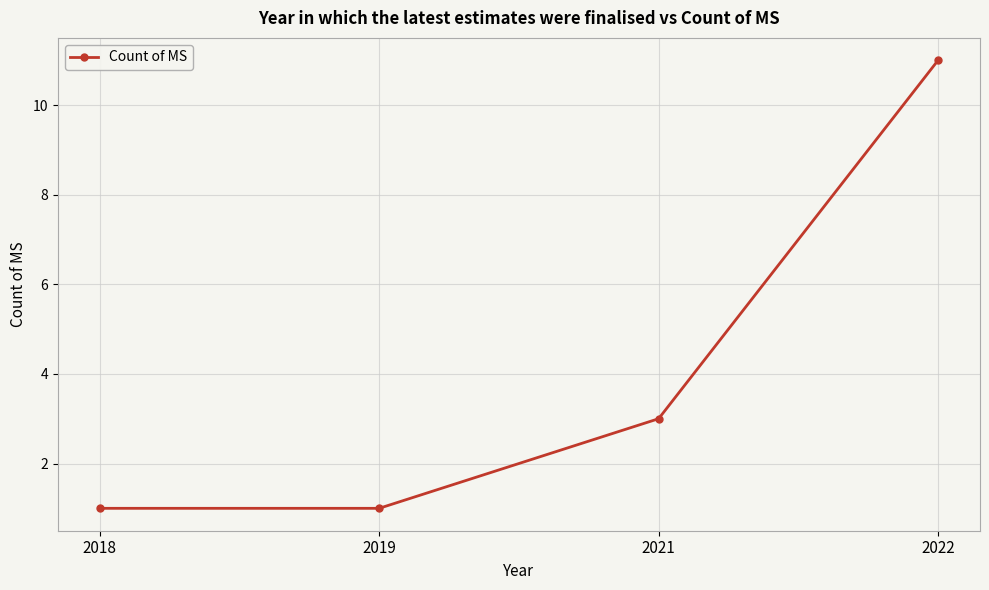

At which label is the value closest to 6?

2021